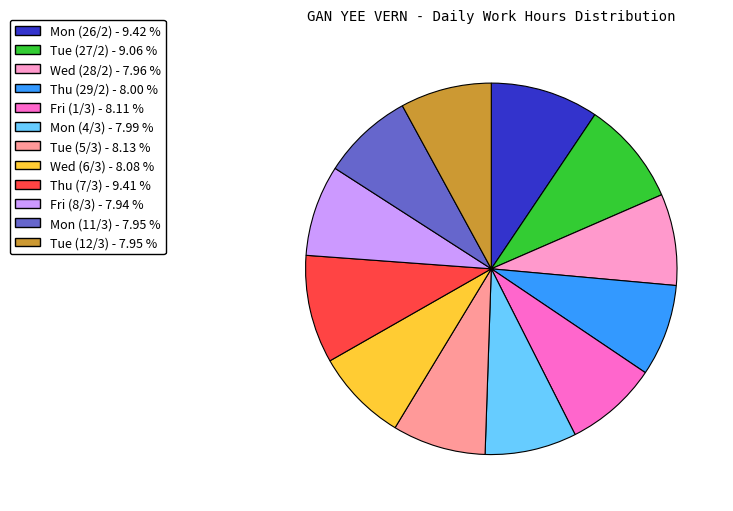

Approximately how many times larger is the value at Mon (26/2) compared to Thu (29/2)?

1.2